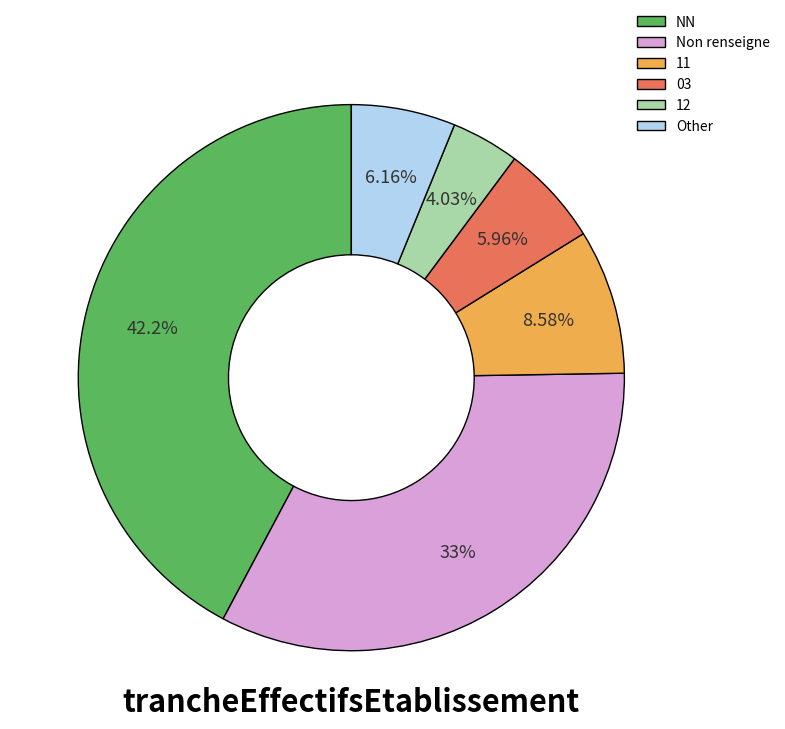

Which category has the biggest portion of the pie?

NN